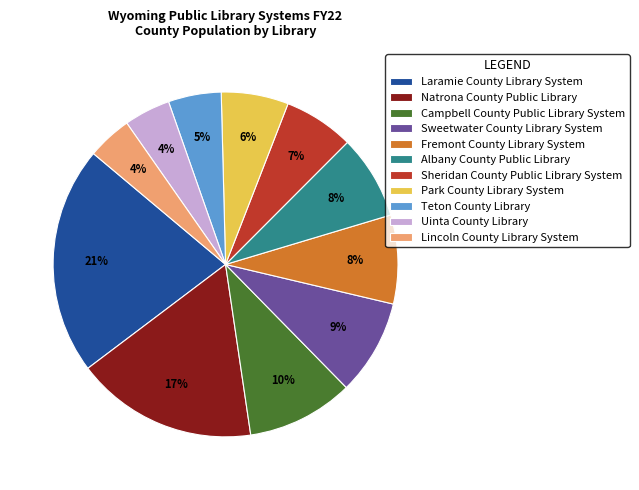

True or false: Park County Library System accounts for 6% of the total.

True